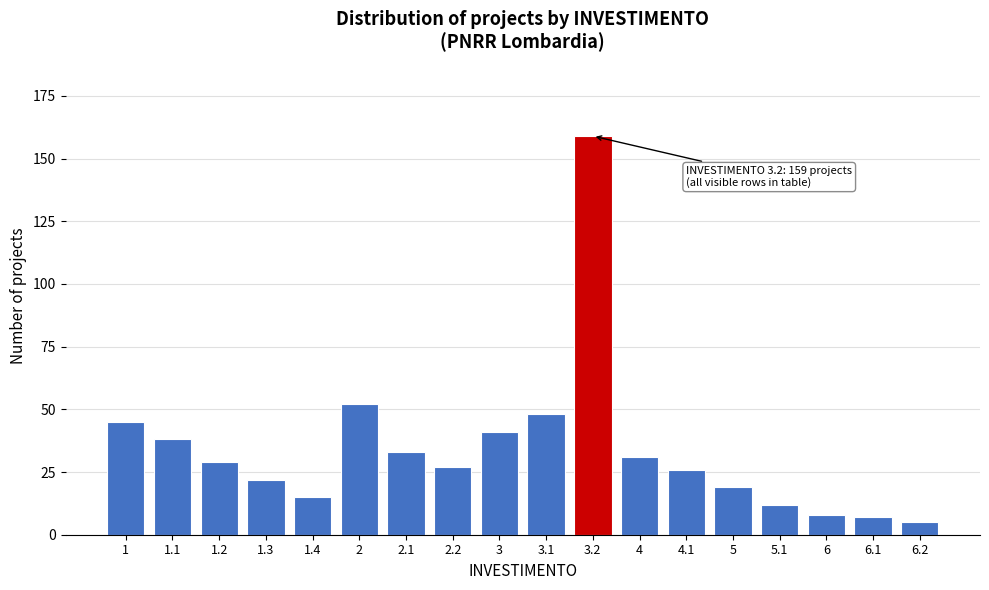

Reading left to right, list all the values displayed in this chart.

45	38	29	22	15	52	33	27	41	48	159	31	26	19	12	8	7	5